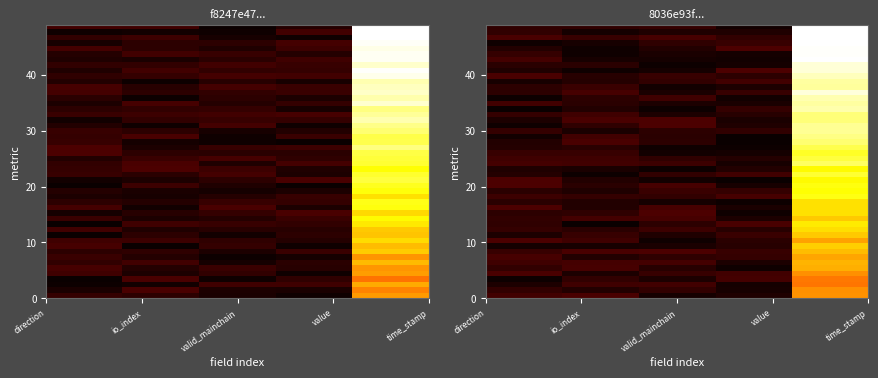

The f8247e47300c56127a3949c57824c6d8dc87608 series shows 0.1 at direction. True or false?

True